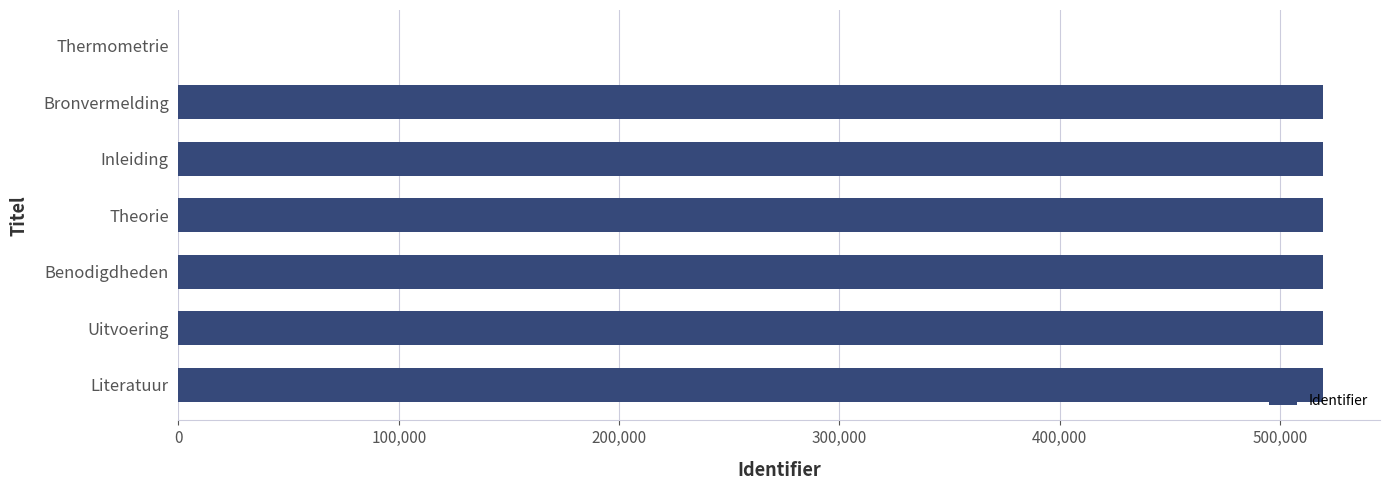

True or false: the data shows 519483 at Uitvoering.

True